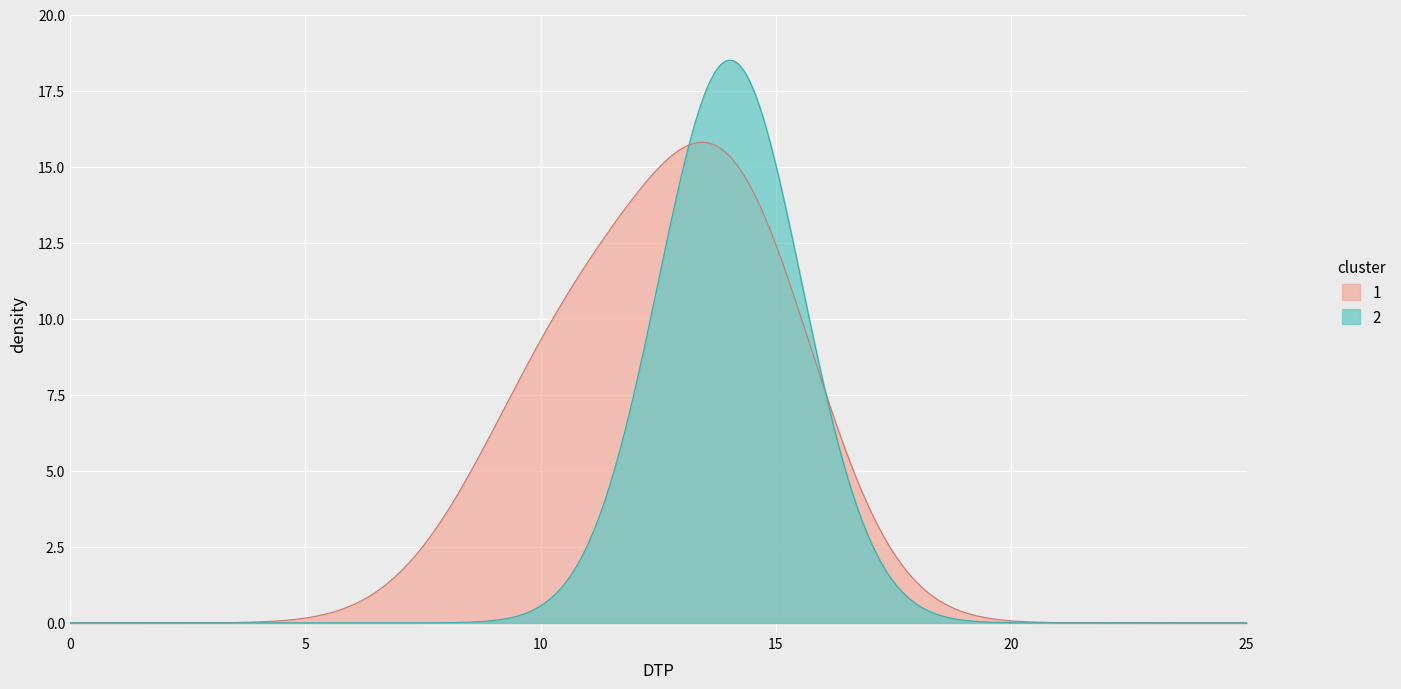

What is the highest value of the 2 series?

18.5